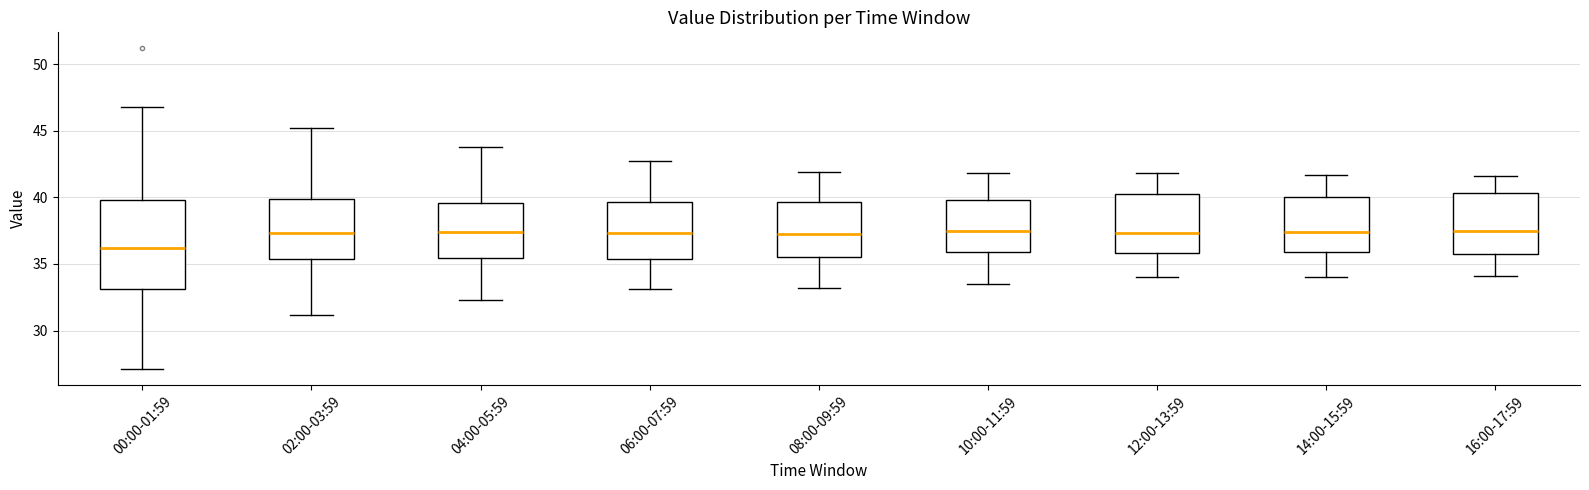

Which box has the lowest median line?

00:00-01:59